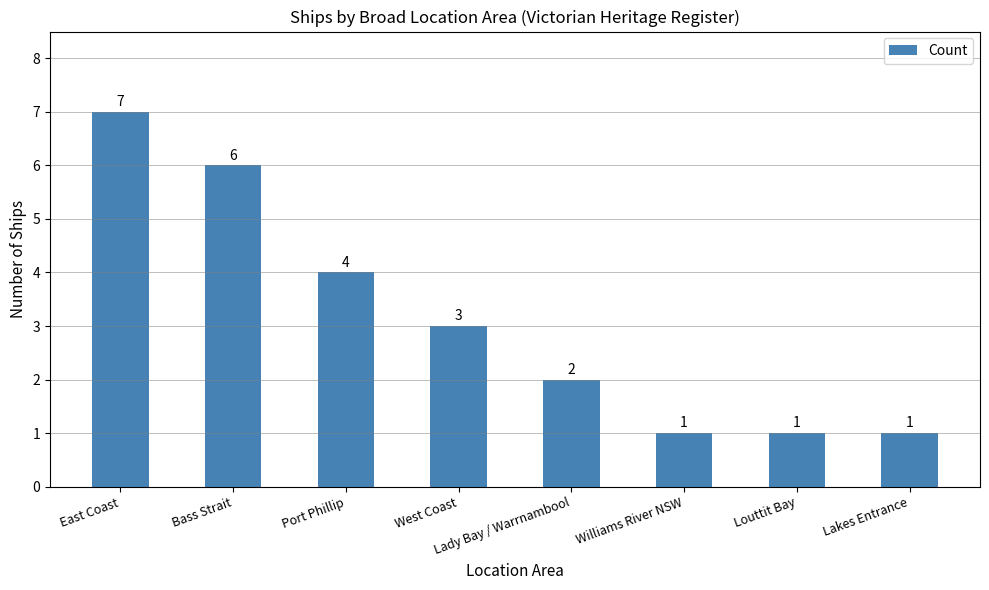

Which label corresponds to the largest value in the chart?

East Coast